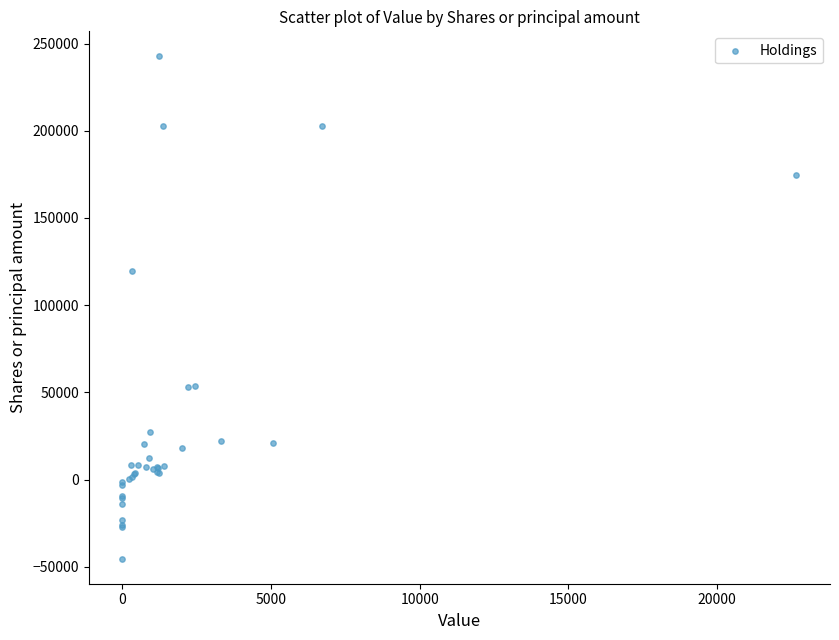

What Y value in the scatter plot is closest to 98643?

119598